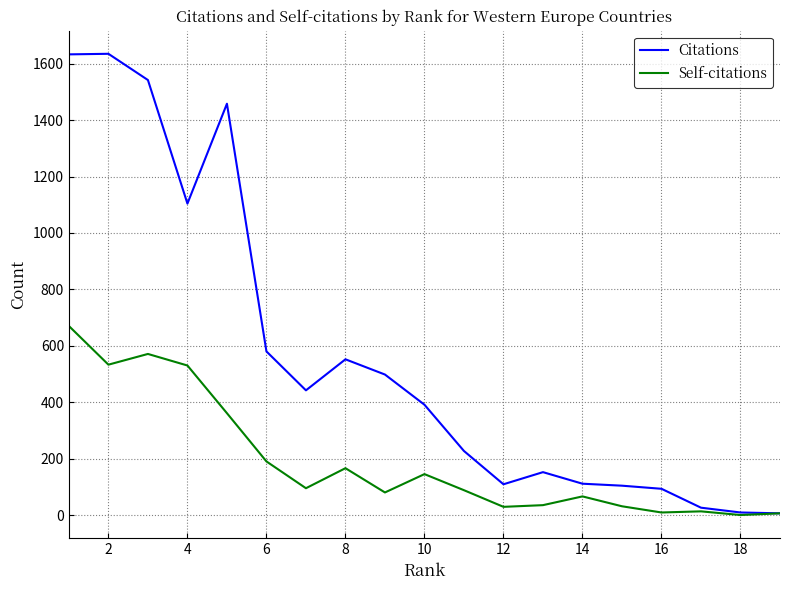

Which series has the largest range (max minus min)?

Citations